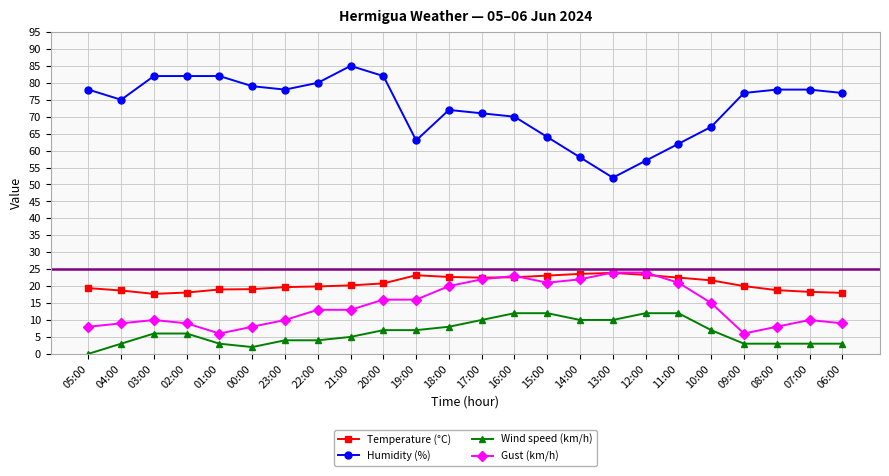

True or false: Temperature (°C) and Wind speed (km/h) cross at least once.

False